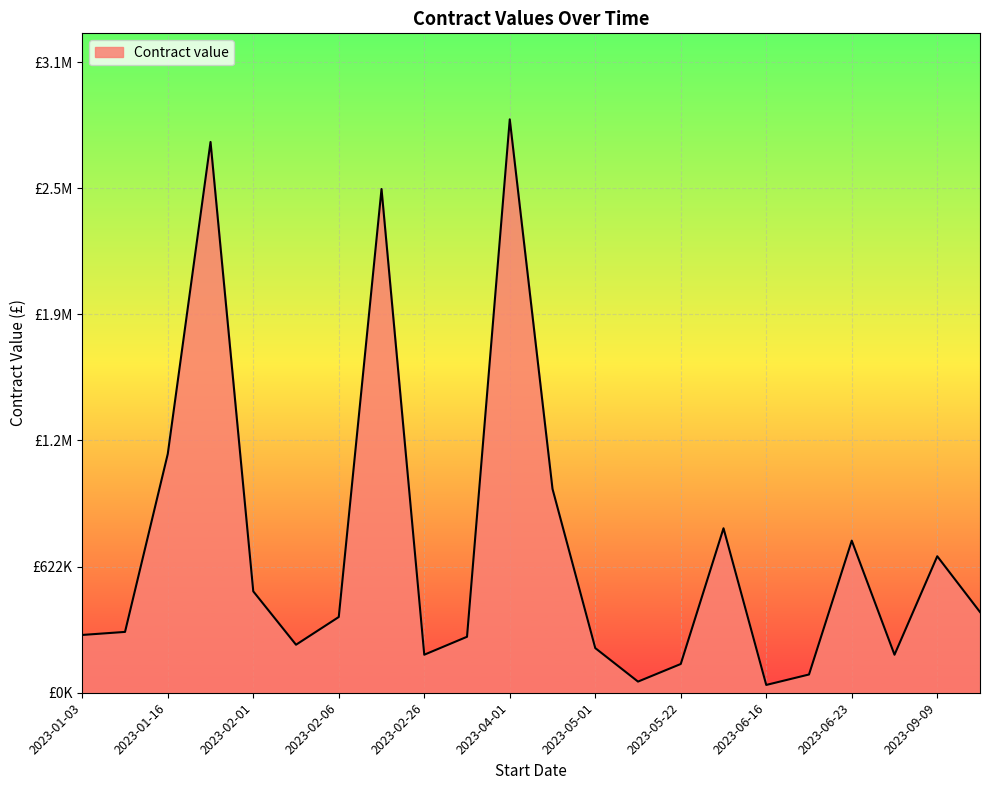

Does the chart display data point markers on the line(s)?

No